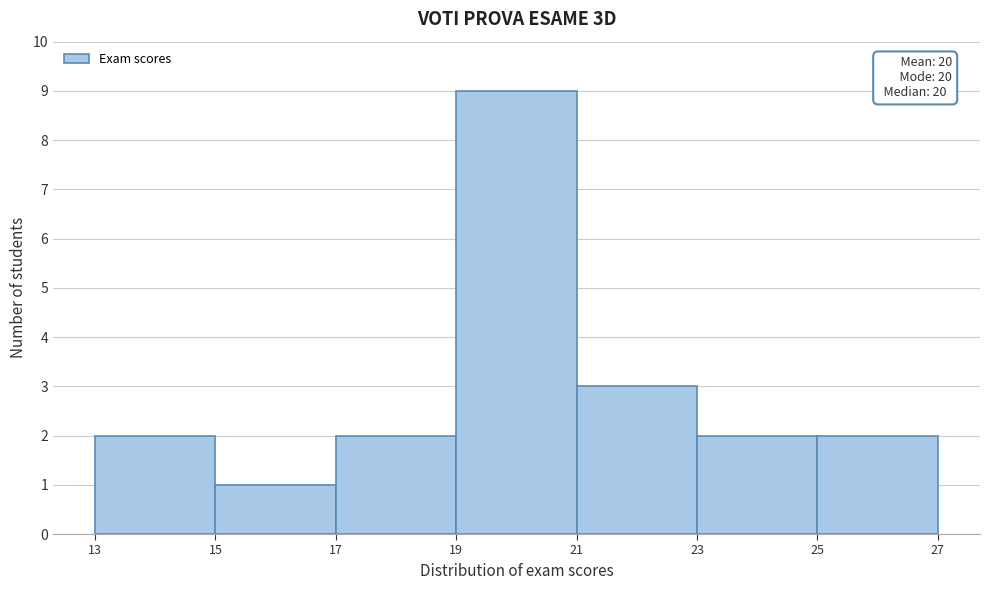

Which range on the x-axis has the tallest bar?

19 to 21